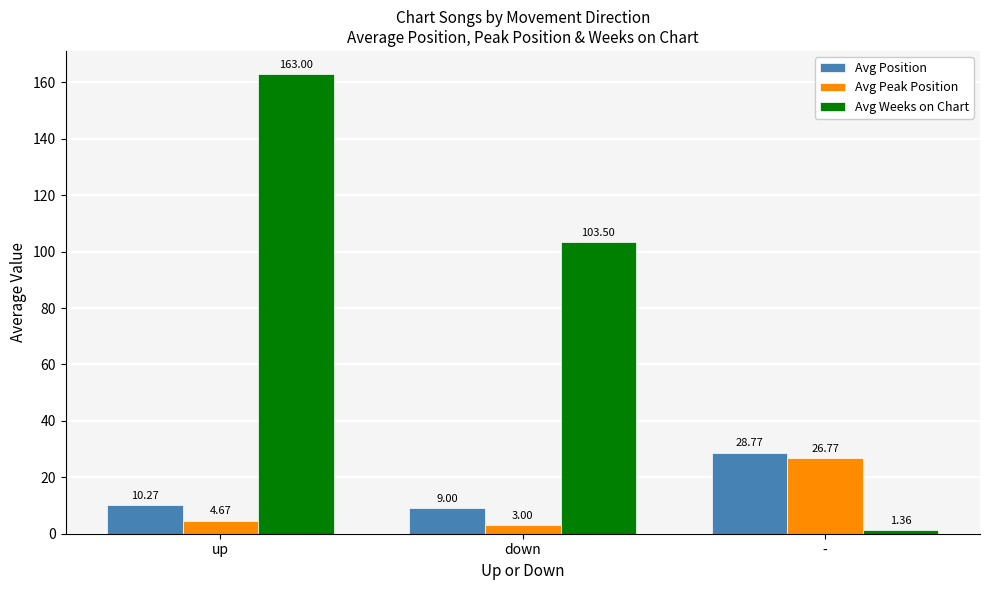

How many values in the Avg Peak Position series exceed 4?

2